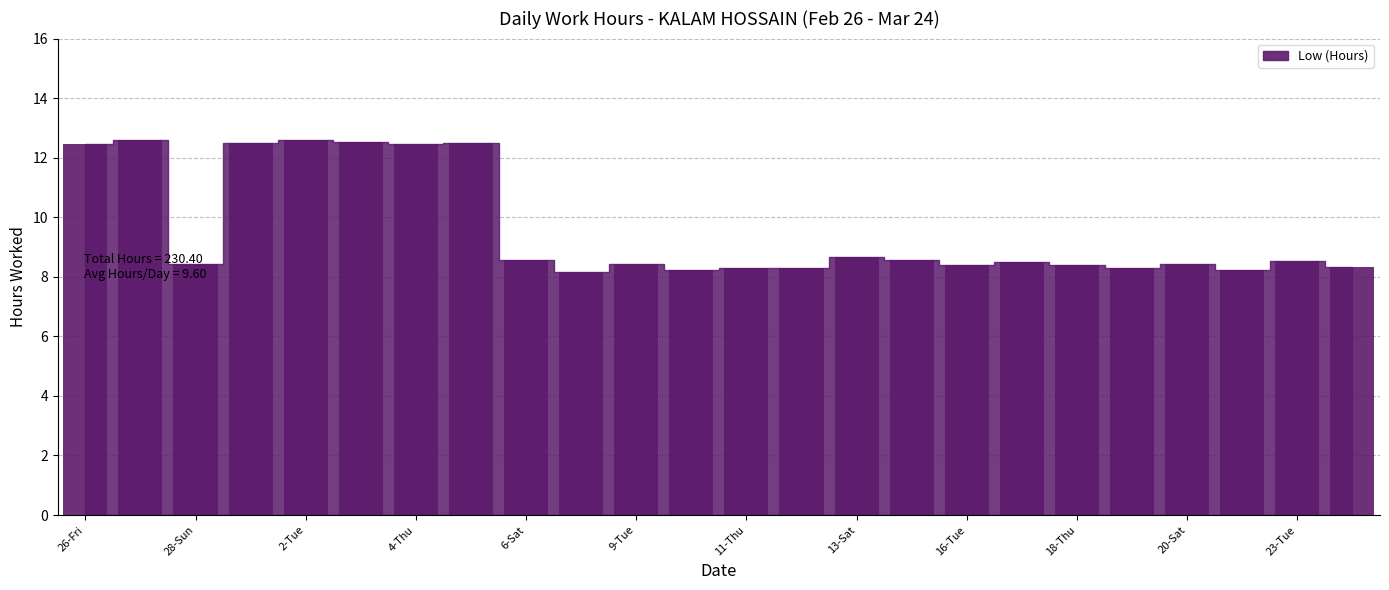

What is the maximum value shown in the chart?

12.6